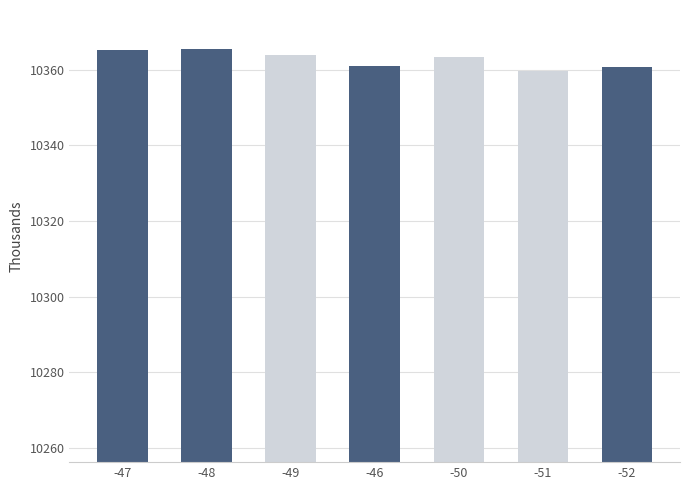

Are the bars horizontal?

No